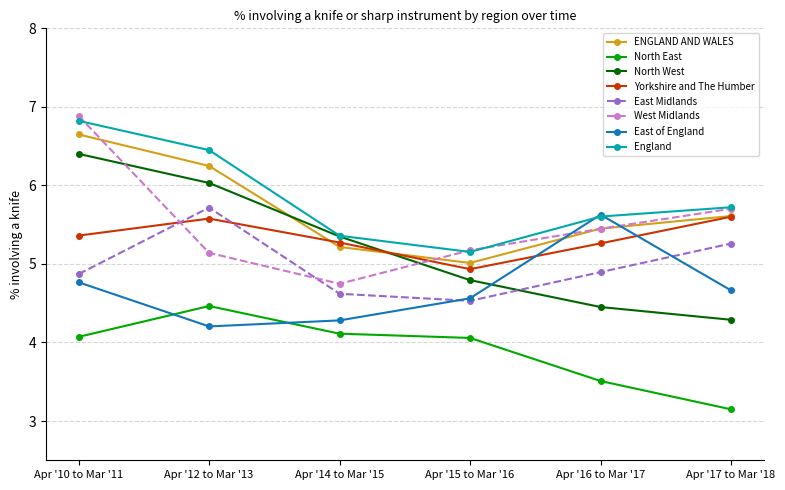

At which category is the sum across all series the highest?

Apr '10 to Mar '11